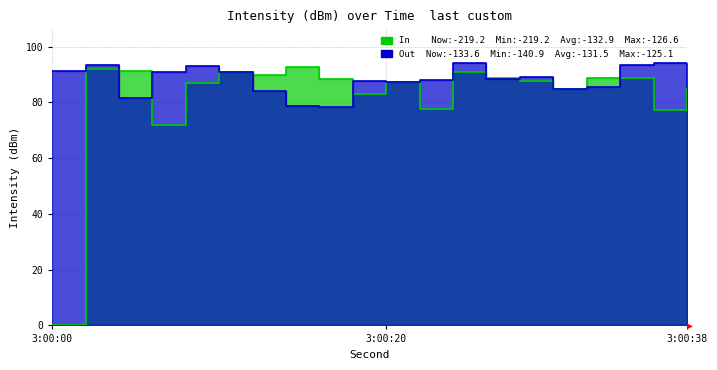

True or false: In has a value of 48.8 at 36.

False